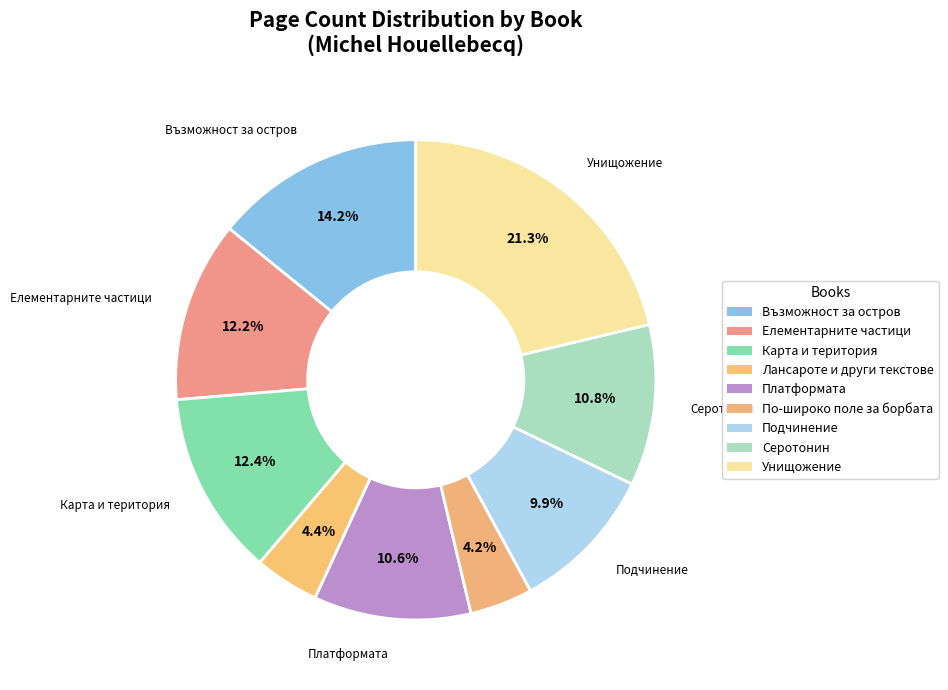

How many segments does this pie chart have?

9